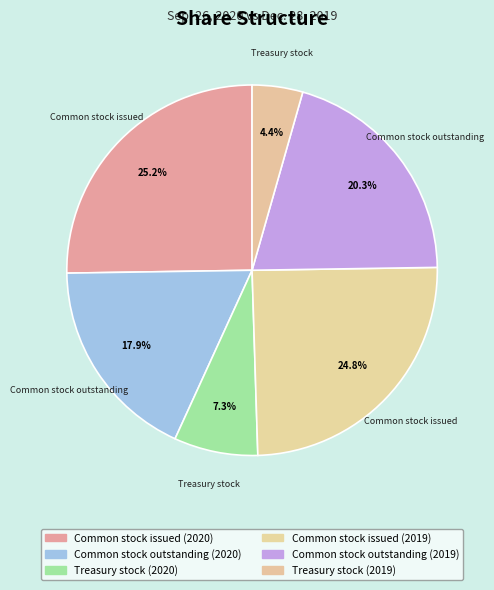

The Common stock issued (2019) slice represents 25% of the pie. True or false?

True